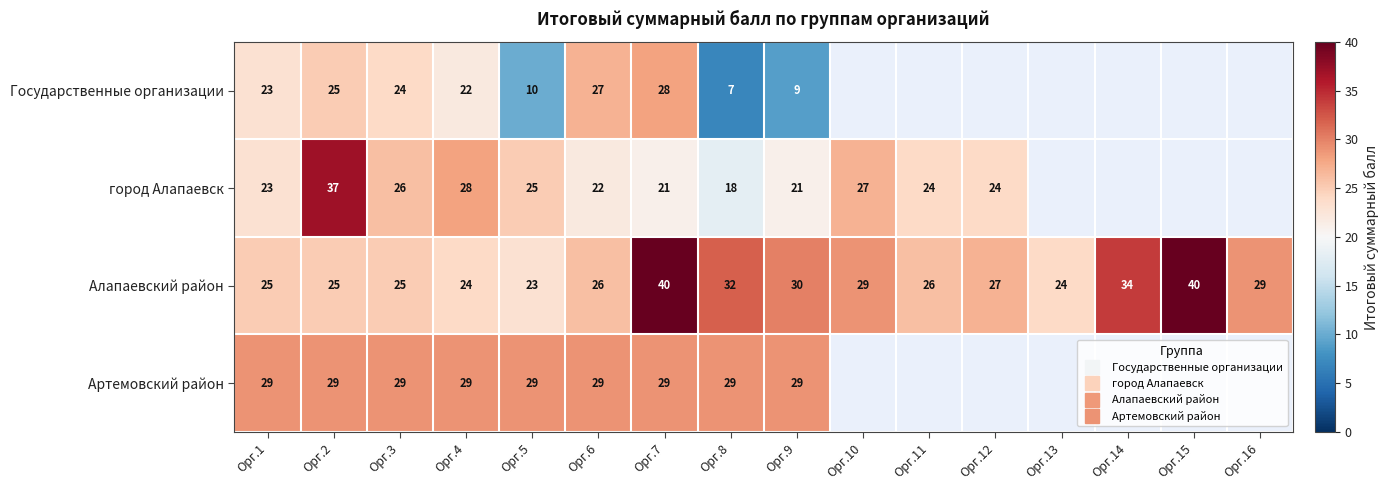

True or false: Государственные организации has a value of 5.1 at Орг.4.

False